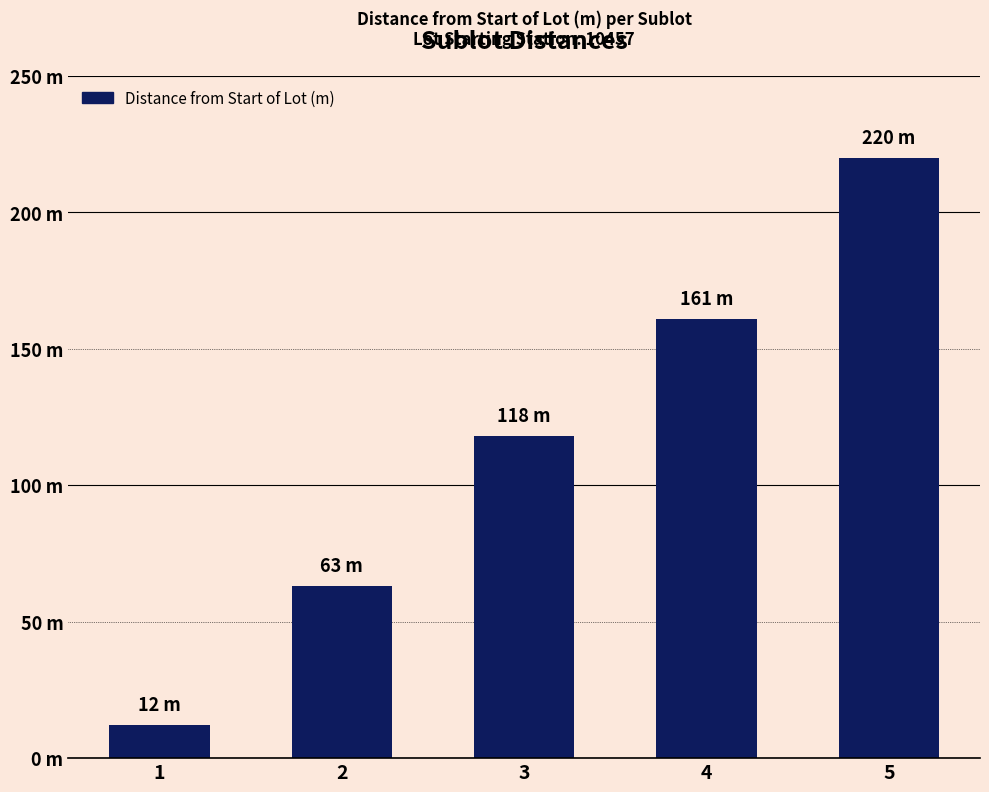

At which label does the data first exceed 118?

4